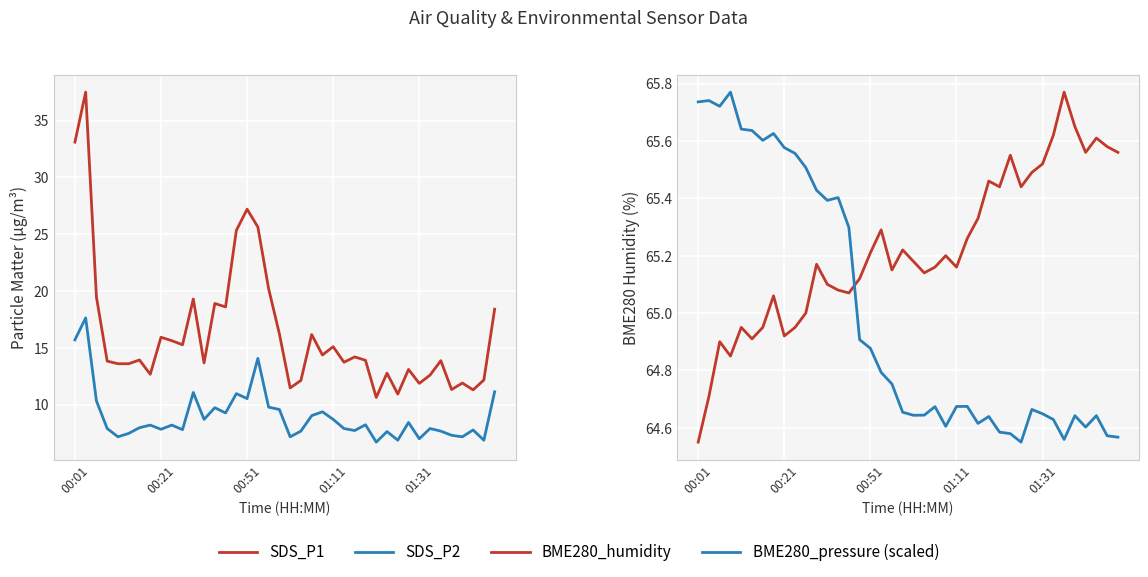

True or false: BME280_pressure (scaled) and BME280_humidity intersect in this chart.

True